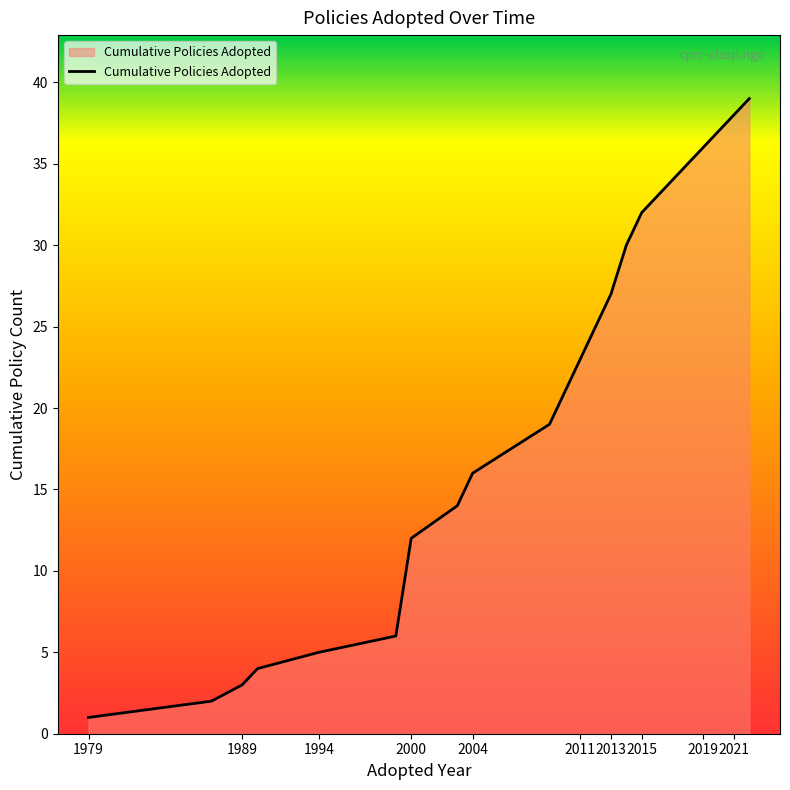

What is the difference between the maximum and minimum values?

38